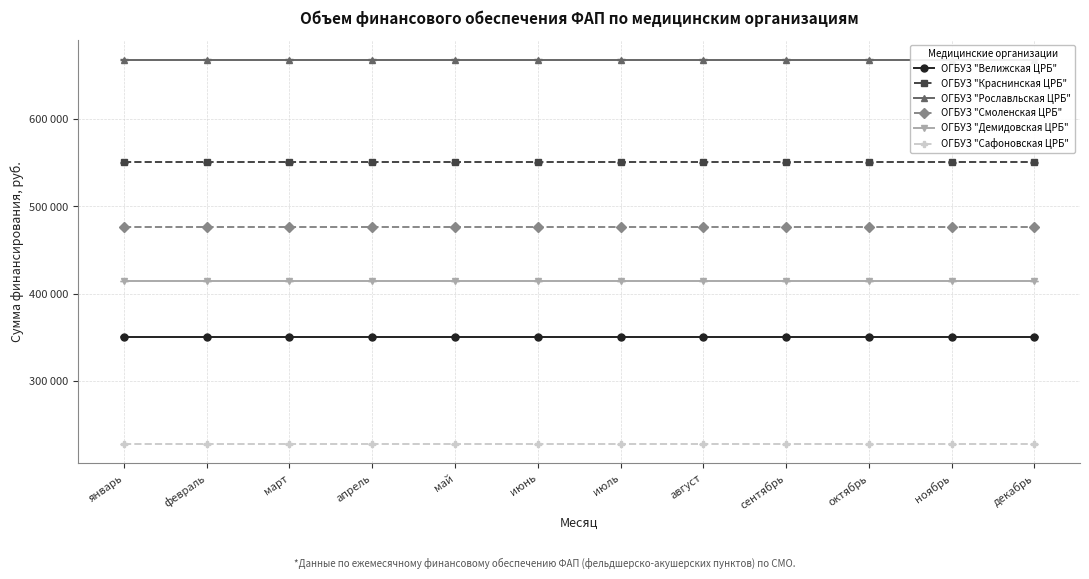

At which label does ОГБУЗ "Краснинская ЦРБ" reach its peak?

январь